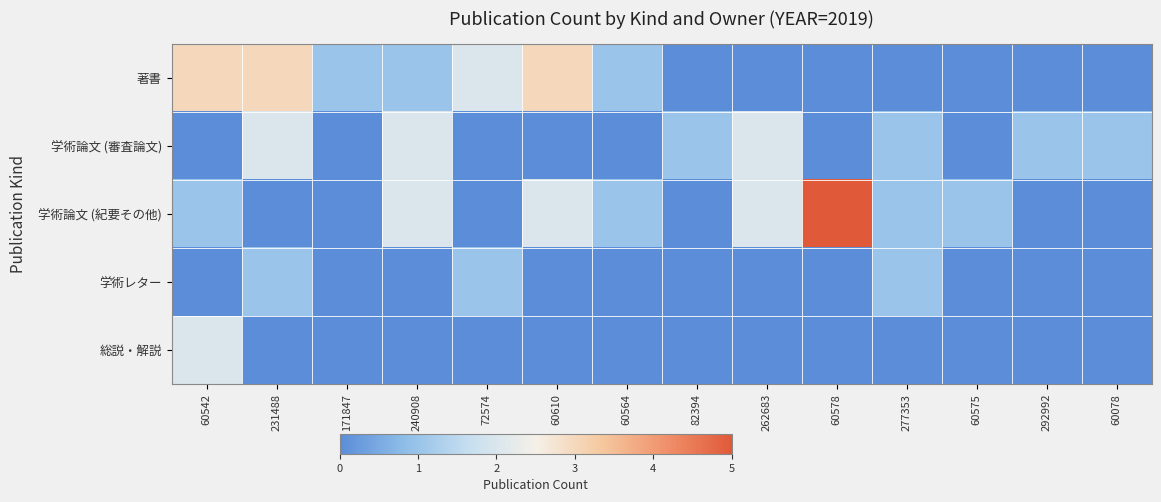

What is the total value across all series at 262683?

4